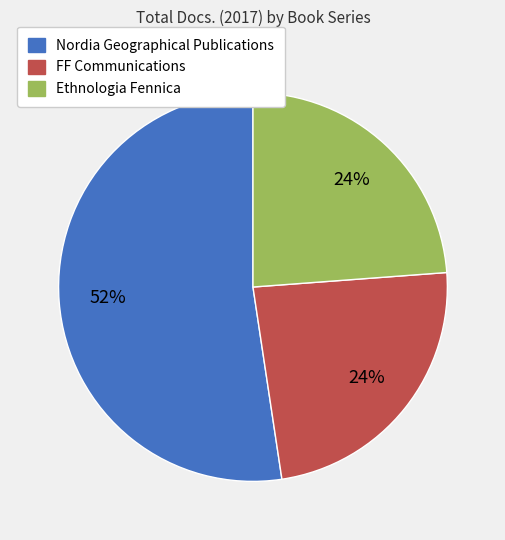

To the nearest percent, what is the combined percentage of Ethnologia Fennica and Nordia Geographical Publications?

76%